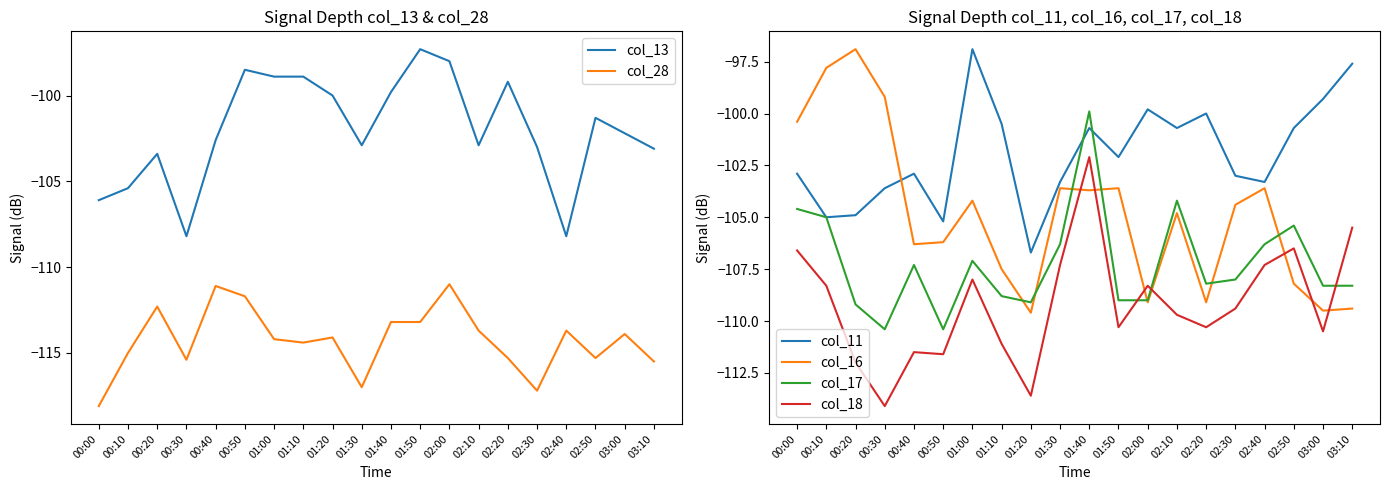

How many lines are shown in the chart?

6